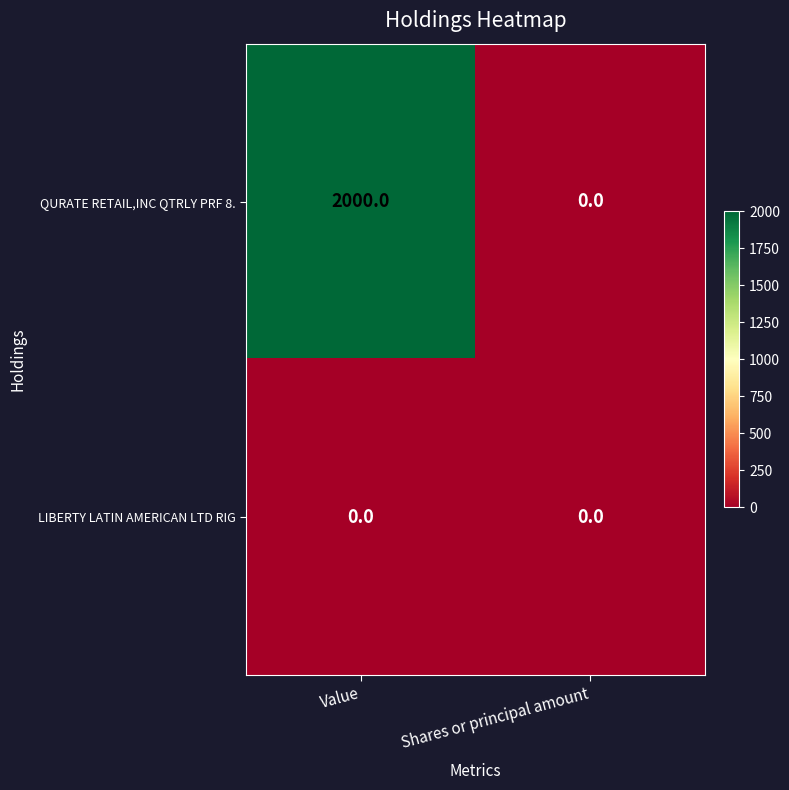

Reading left to right, what are all the values shown in this chart?

QURATE RETAIL,INC QTRLY PRF 8.: 2000	0
LIBERTY LATIN AMERICAN LTD RIG: 0	0